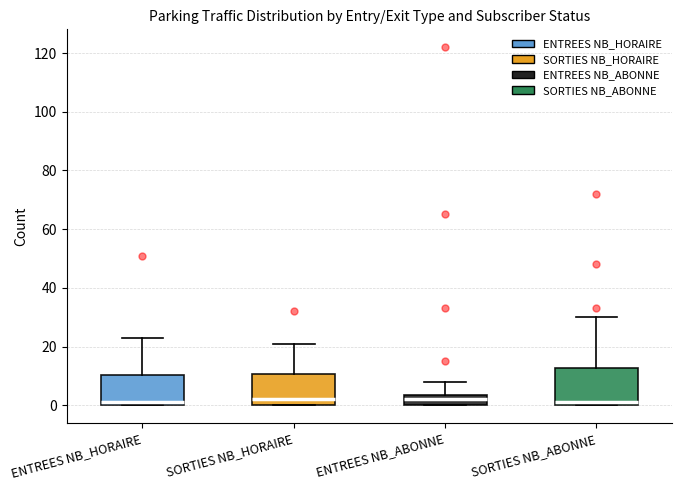

Which box is the tallest, from its lower edge to its upper edge?

SORTIES NB_ABONNE